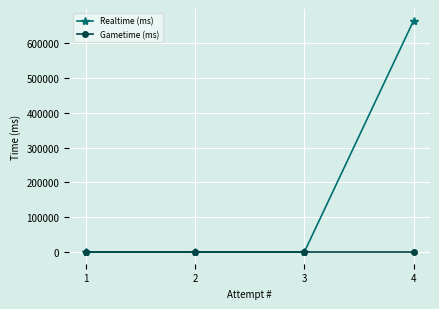

Between 1 and 4, which series saw the biggest shift?

Realtime (ms)